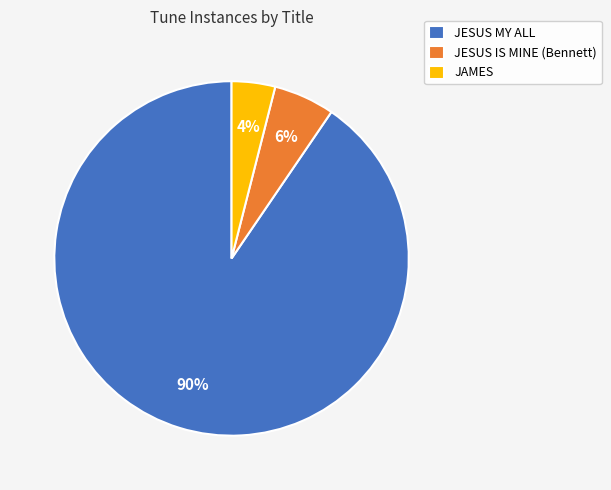

Combined, do JESUS IS MINE (Bennett) and JAMES account for over 50%?

No